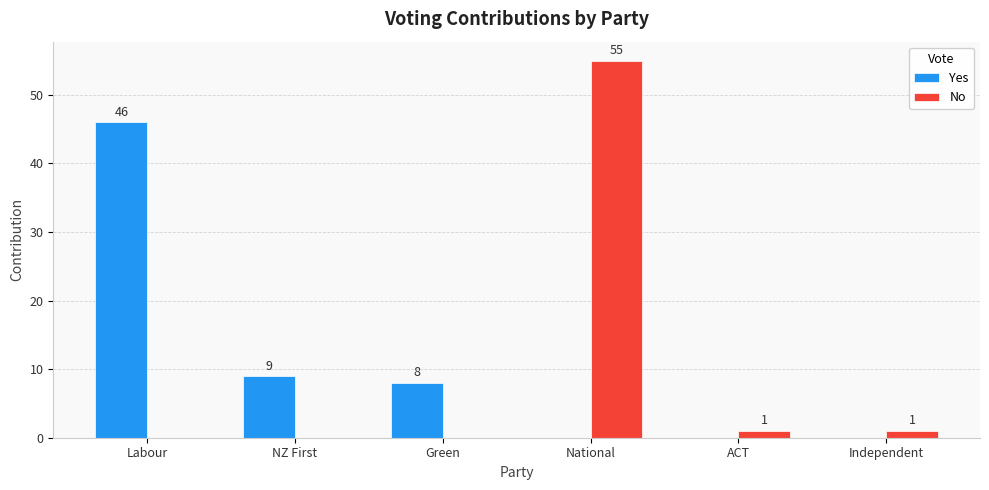

Reading left to right, extract all data points from this chart.

Yes: Labour=46	NZ First=9	Green=8	National=0	ACT=0	Independent=0
No: Labour=0	NZ First=0	Green=0	National=55	ACT=1	Independent=1